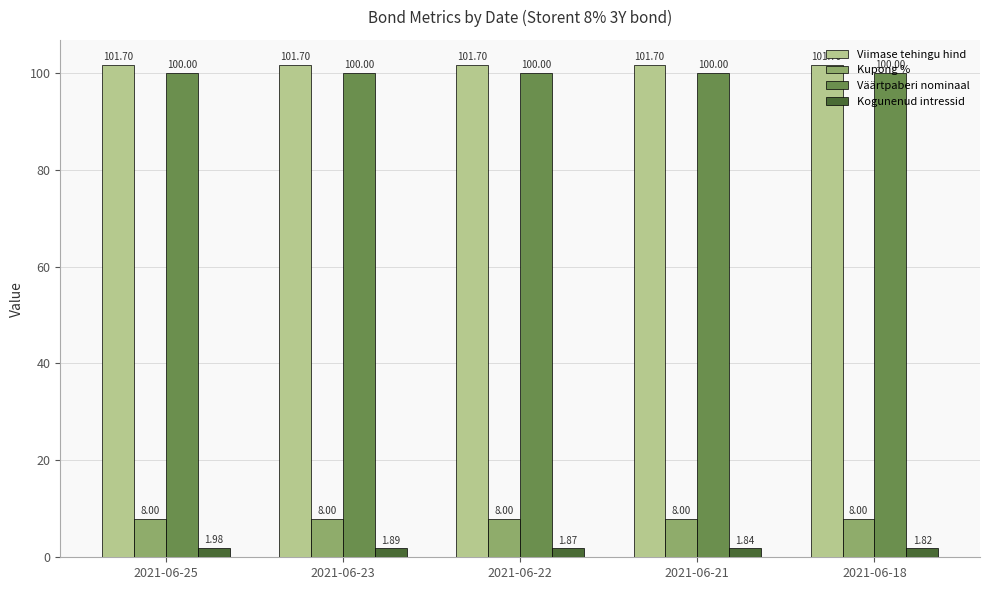

What is the sum of the Väärtpaberi nominaal values at 2021-06-21 and 2021-06-25?

200.0